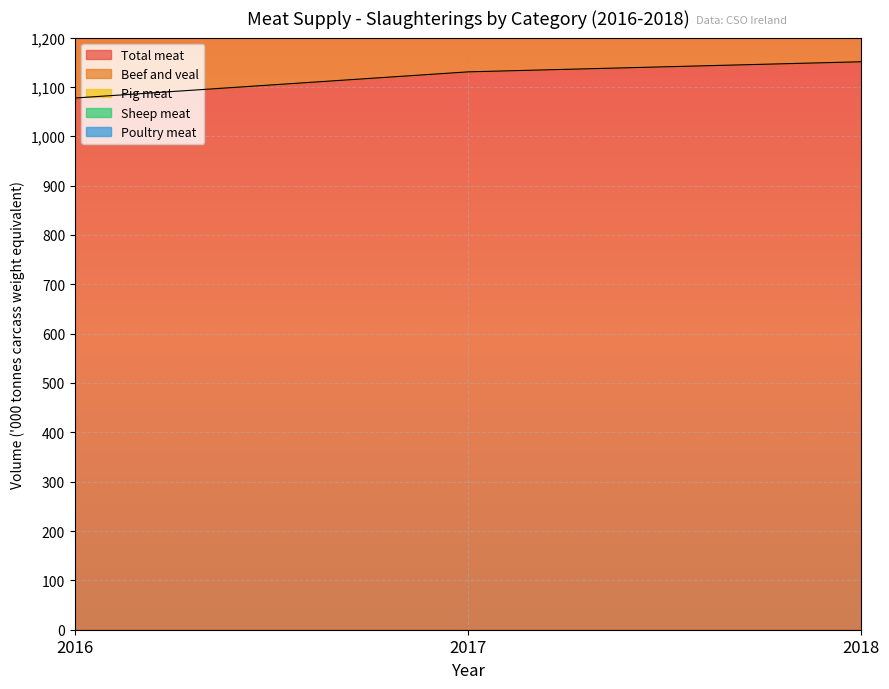

What is the sum of all Pig meat values?

6718.1